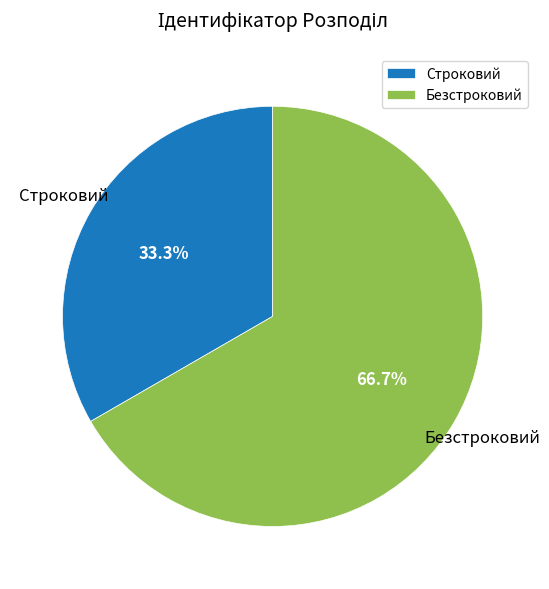

Is there any slice that represents more than half of the pie?

Yes